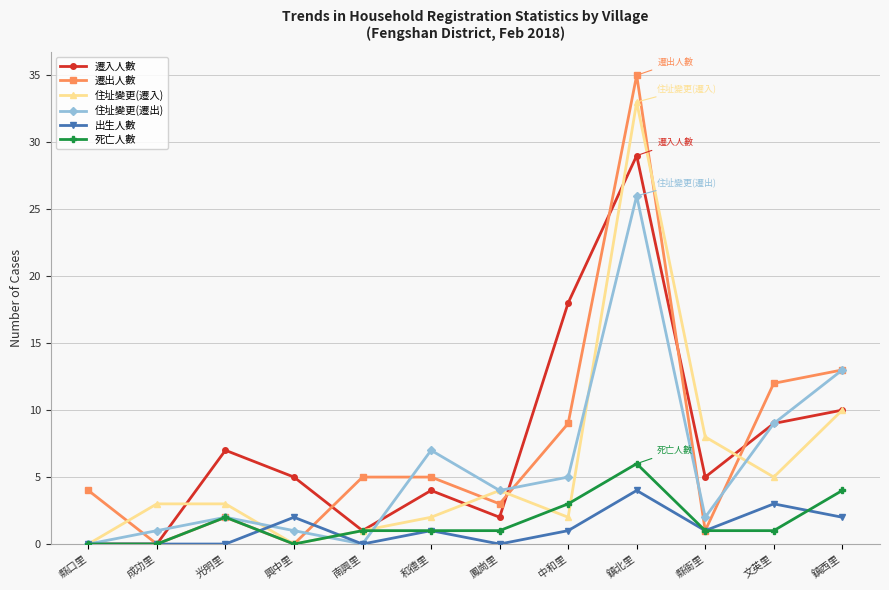

Which series ends up on top after the final intersection of 住址變更(遷入) and 死亡人數?

住址變更(遷入)